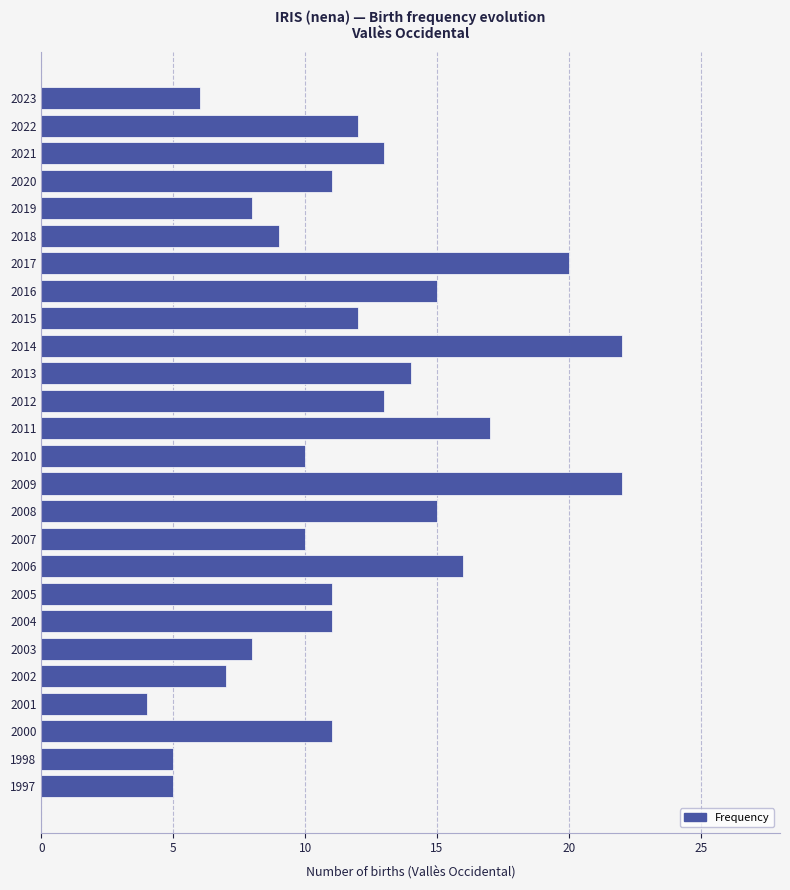

Between 2017 and 2001, which is larger?

2017